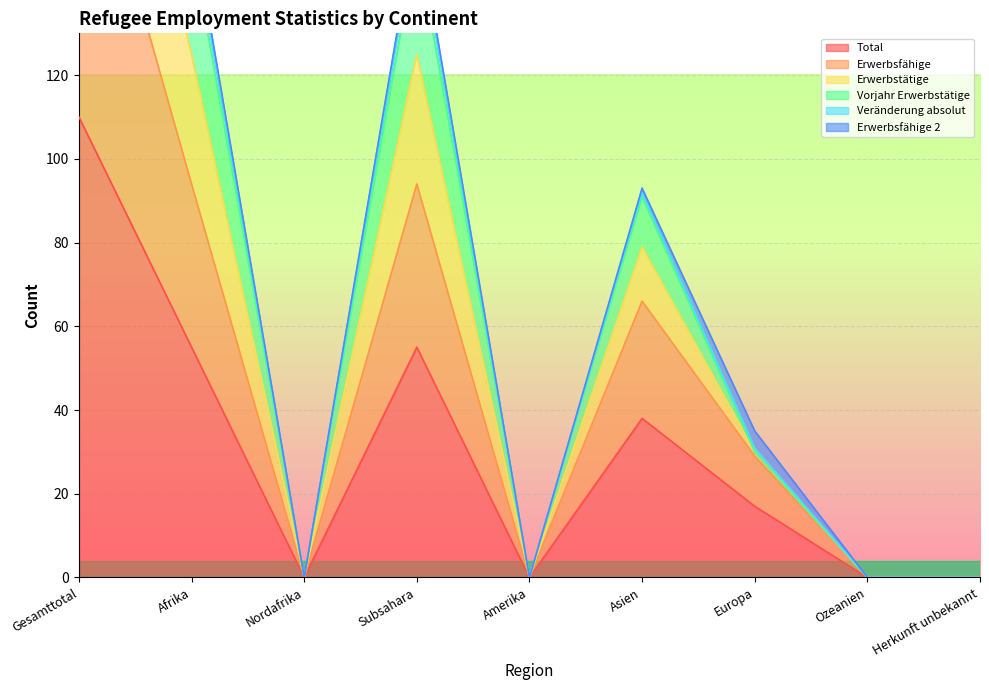

The value of Erwerbstätige at Europa is 16. True or false?

False